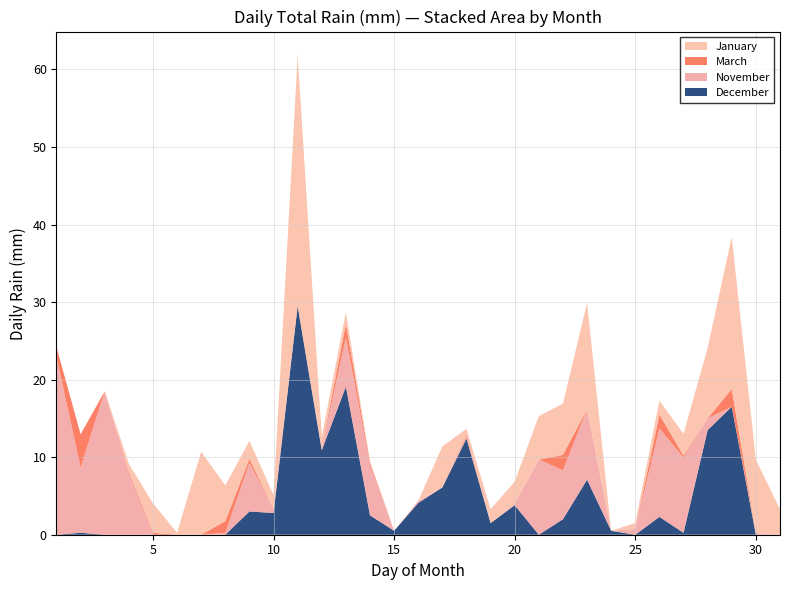

True or false: December has a value of 3.8 at 20.

True